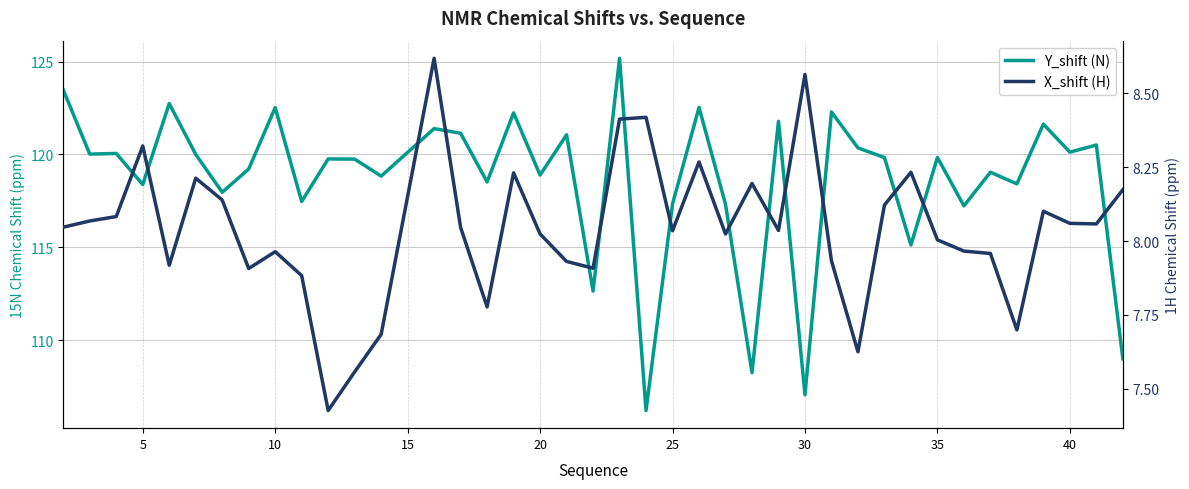

Reading left to right, transcribe all the data shown in this chart.

Y_shift (N): 123.5	120.0	120.1	118.4	122.7	120.0	118.0	119.2	122.5	117.5	119.8	119.7	118.8	121.4	121.1	118.5	122.2	118.9	121.1	112.6	125.2	106.2	117.3	122.5	117.3	108.2	121.8	107.1	122.3	120.4	119.8	115.1	119.8	117.2	119.0	118.4	121.6	120.1	120.5	109.0
X_shift (H): 8.0	8.1	8.1	8.3	7.9	8.2	8.1	7.9	8.0	7.9	7.4	7.6	7.7	8.6	8.0	7.8	8.2	8.0	7.9	7.9	8.4	8.4	8.0	8.3	8.0	8.2	8.0	8.6	7.9	7.6	8.1	8.2	8.0	8.0	8.0	7.7	8.1	8.1	8.1	8.2